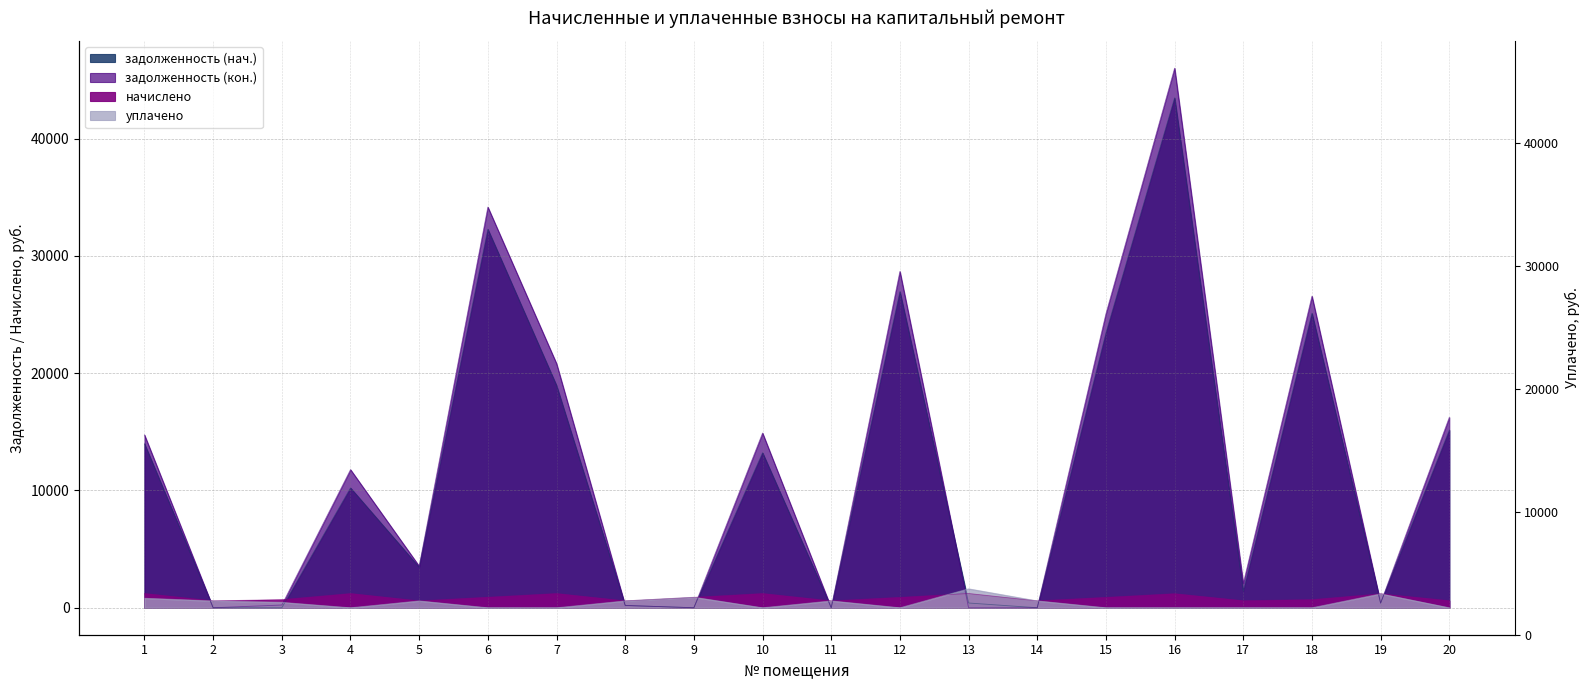

Reading right to left, extract all data points from this chart.

задолженность (нач.): 15144.8	396.6	25113.6	1419.8	43487.0	23439.7	0.0	404.8	26960.2	0.0	13216.4	0.0	195.4	18953.2	32278.4	3456.3	10220.4	0.0	0.1	13985.9
задолженность (кон.): 16238.7	396.6	26575.1	2070.4	46017.7	25073.0	0.0	0.0	28683.0	0.0	14901.4	0.0	195.4	20822.5	34172.7	3549.2	11780.8	231.1	0.1	14741.4
начислено: 602.0	1189.9	693.2	600.2	1200.4	886.3	586.2	1214.5	886.3	586.2	1214.5	886.3	586.2	1214.5	898.6	586.2	1214.5	693.2	586.2	1218.0
уплачено: 0.0	1189.9	0.0	0.0	0.0	0.0	588.0	1619.3	0.0	586.2	0.0	900.0	586.2	0.0	0.0	585.0	0.0	462.2	586.2	812.0